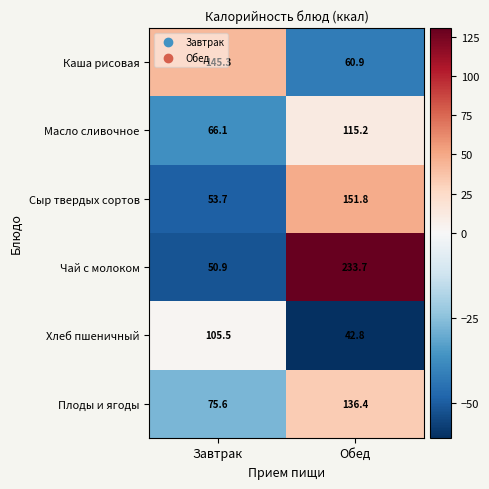

Which category has the highest value in the Хлеб пшеничный series?

Завтрак